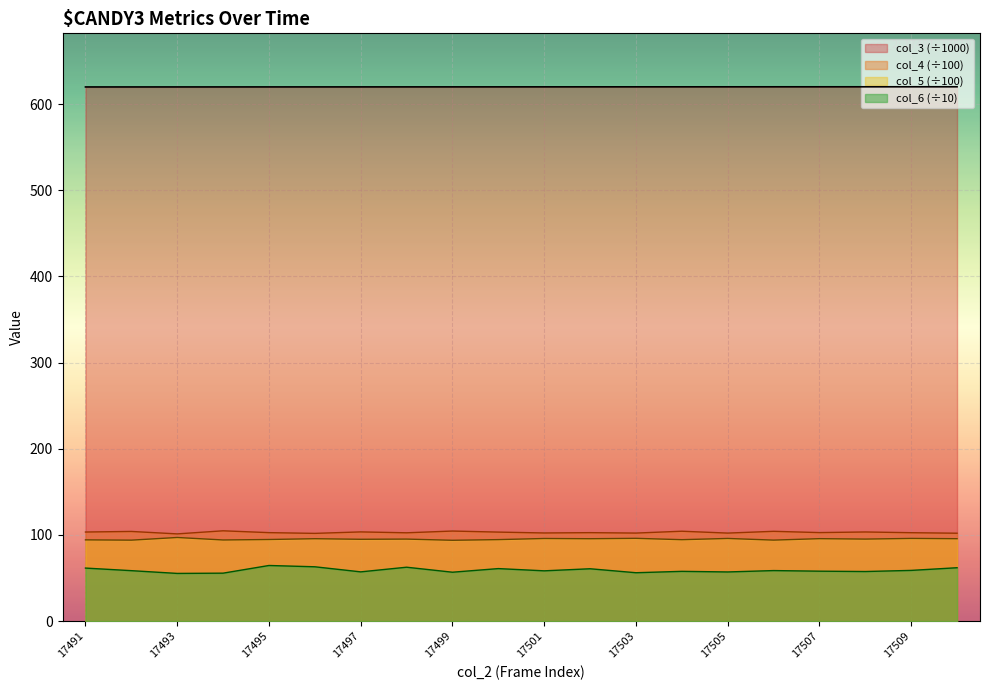

Where is the first local minimum for col_6?

17493